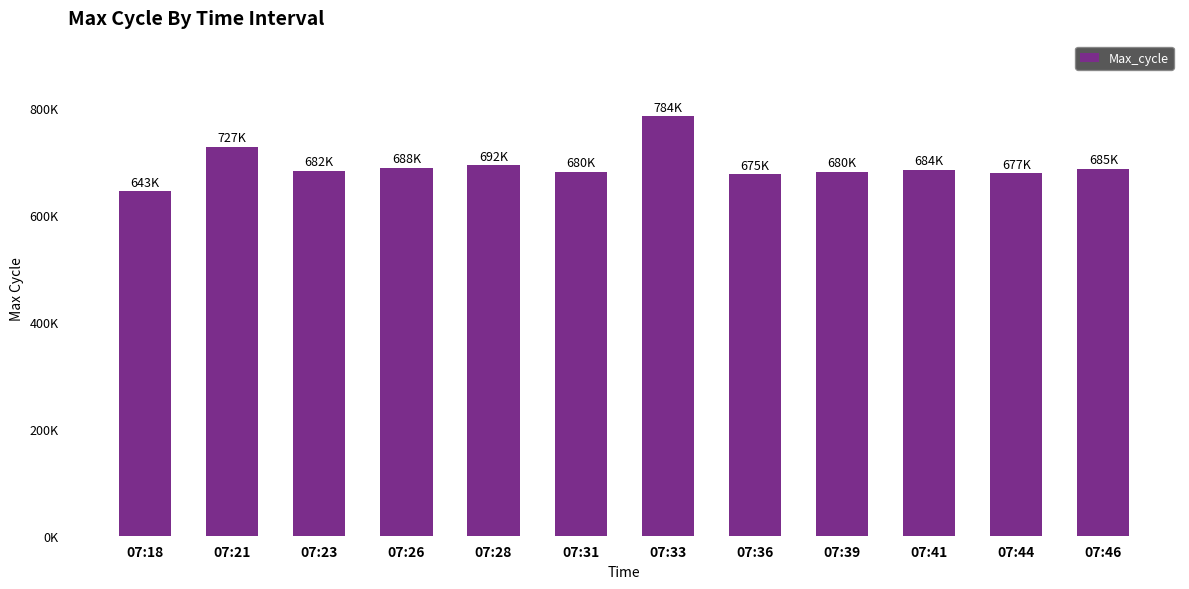

Which label corresponds to the smallest value in the chart?

07:18